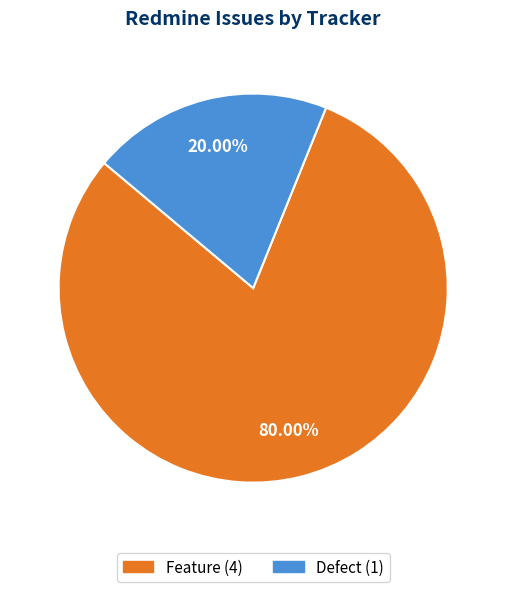

Combined, do Feature and Defect account for over 50%?

Yes